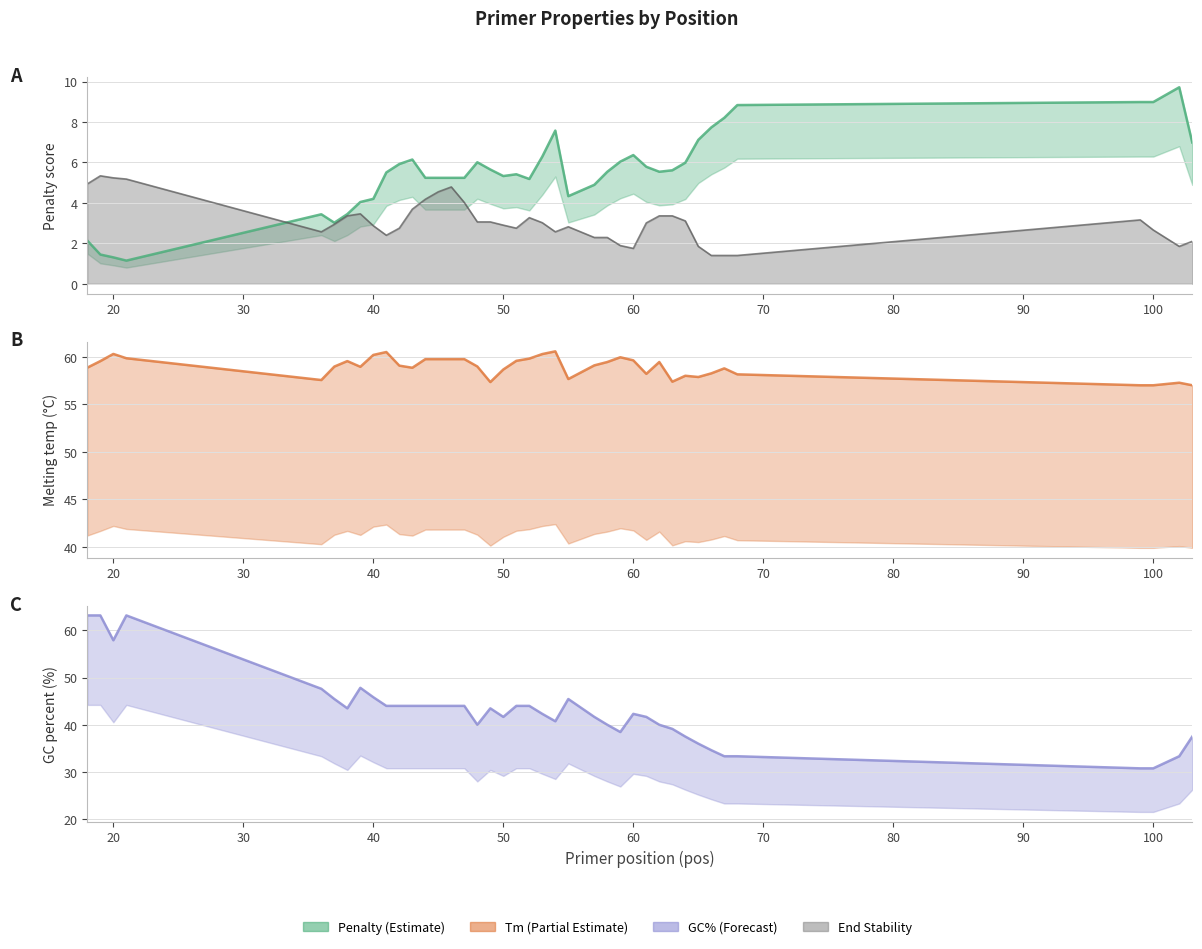

Which series has the widest spread of values?

PRIMER LEFT 0 GC PERCENT (line)